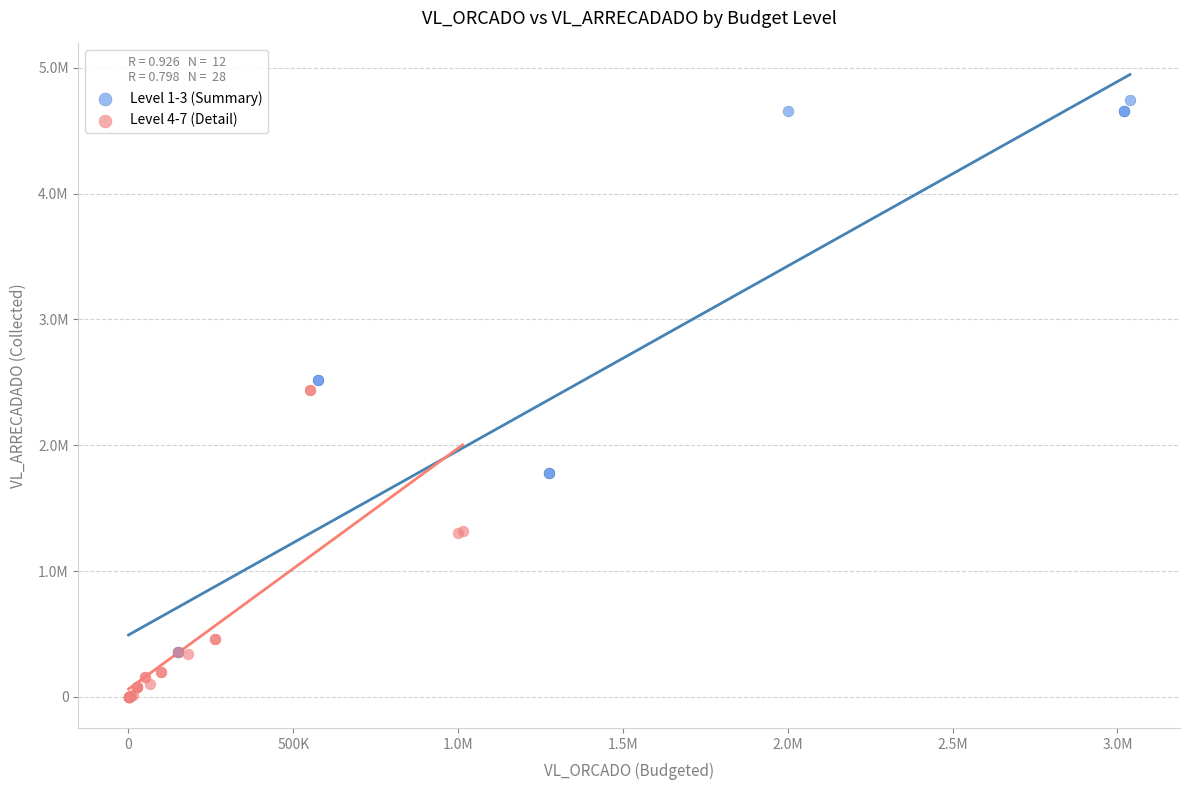

Which series has the widest spread of Y values?

Level 1-3 (Summary)